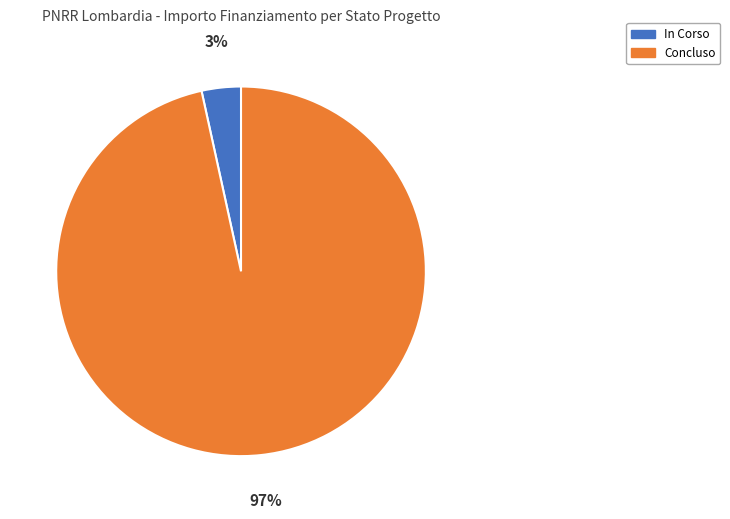

To the nearest percent, what is the average slice percentage?

50%